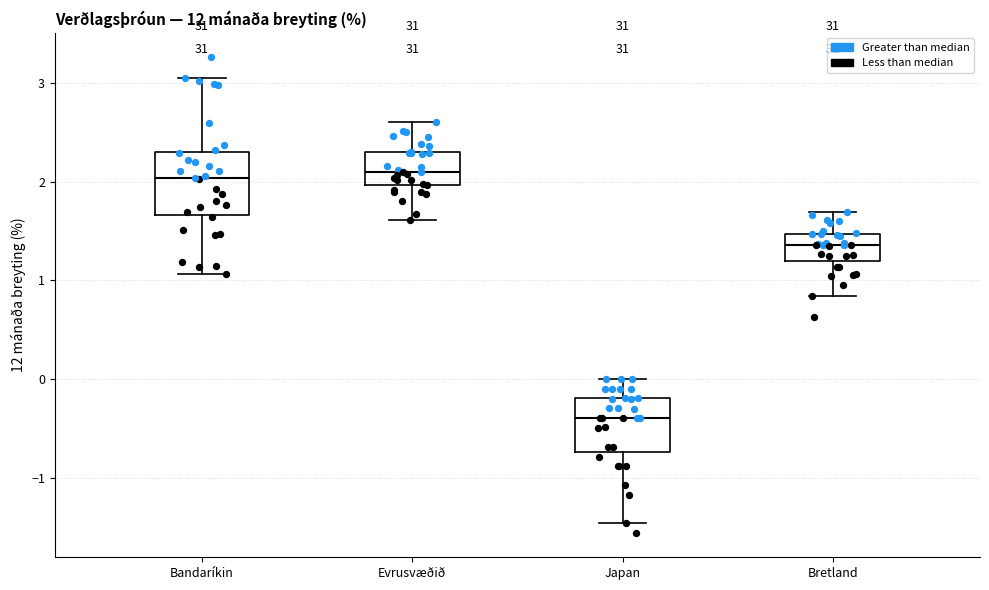

Where is the lower edge of the box for Bandaríkin on the y-axis? The values are not printed on the chart, so give them approximately, as read against the axis.

1.7